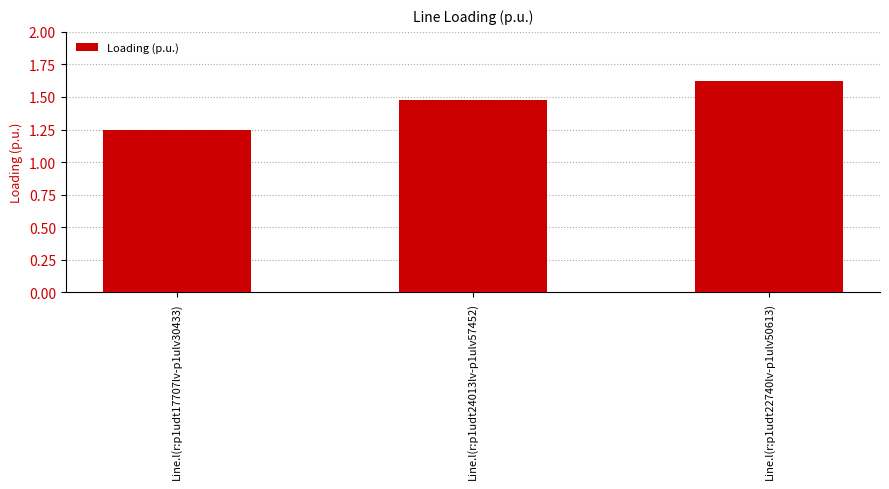

How many categories are shown in the chart?

3